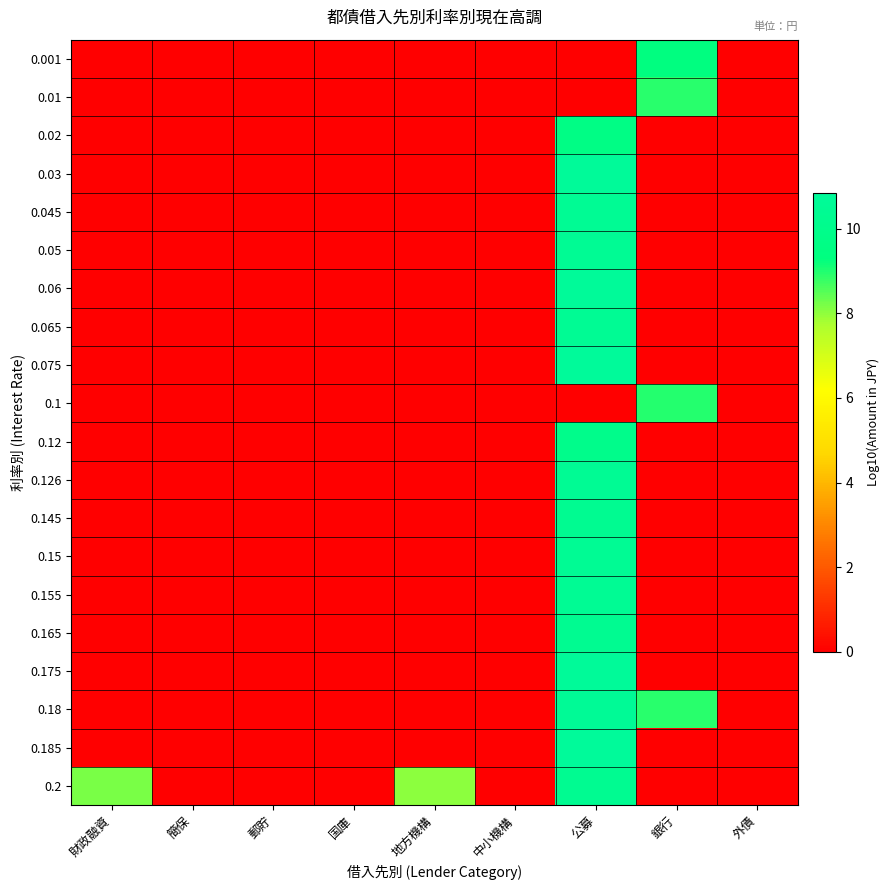

Count the number of data series in this chart.

20